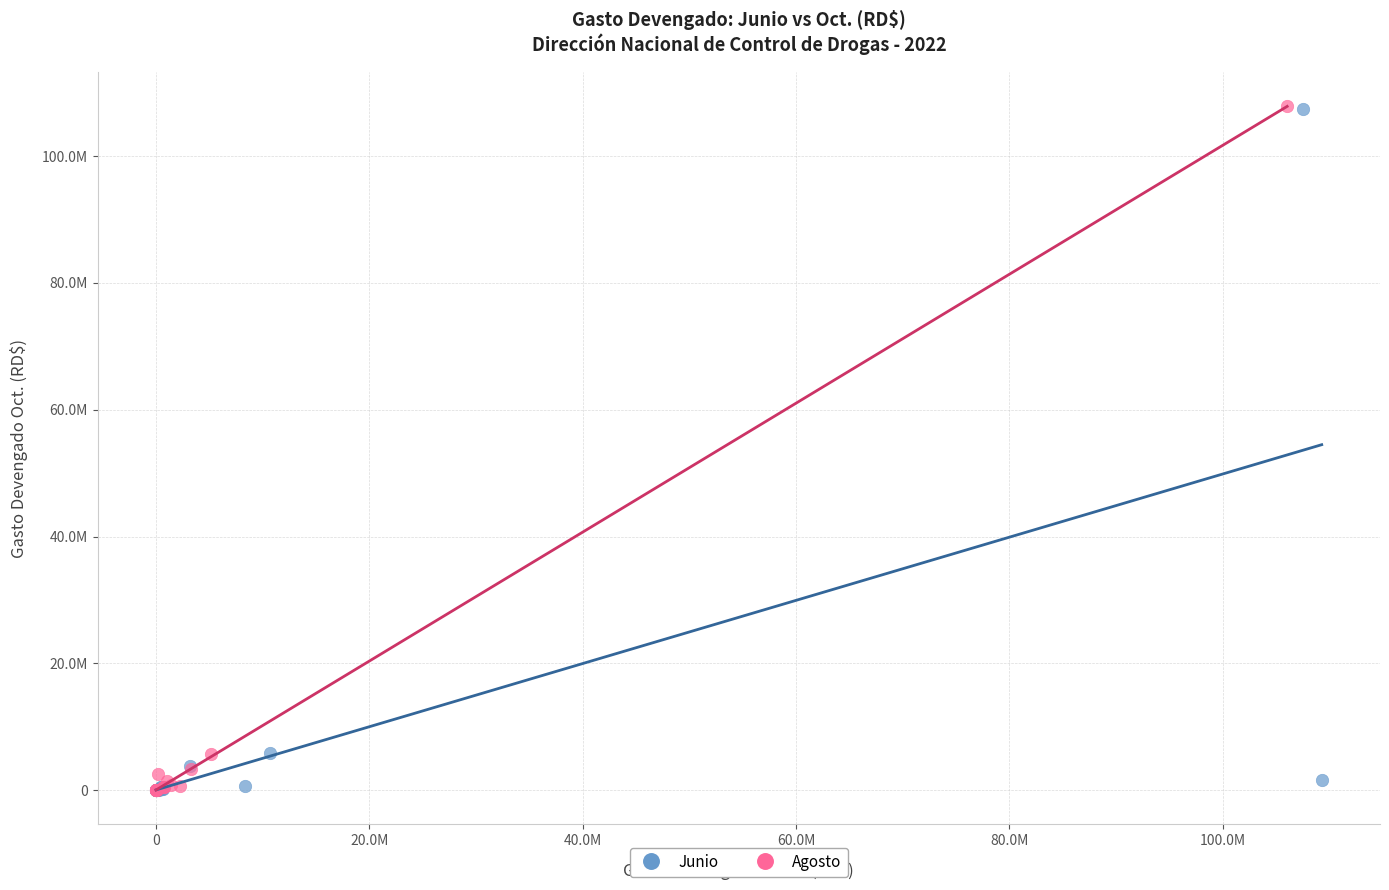

Which series has the largest Y range (max minus min)?

Agosto